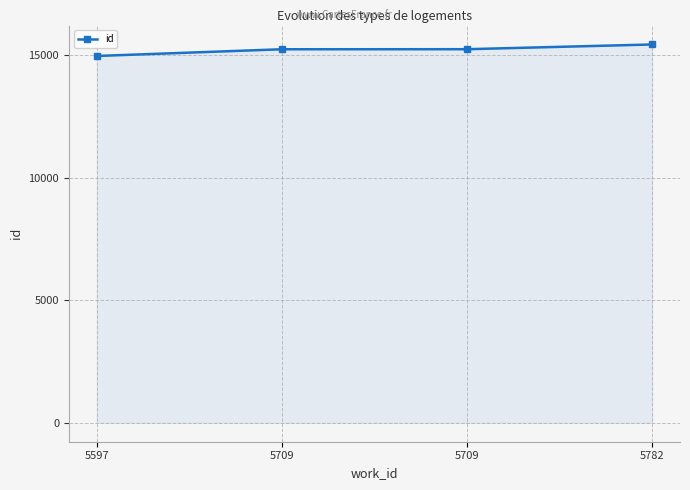

Rank the categories by value from lowest to highest.

5597, 5709, 5709, 5782